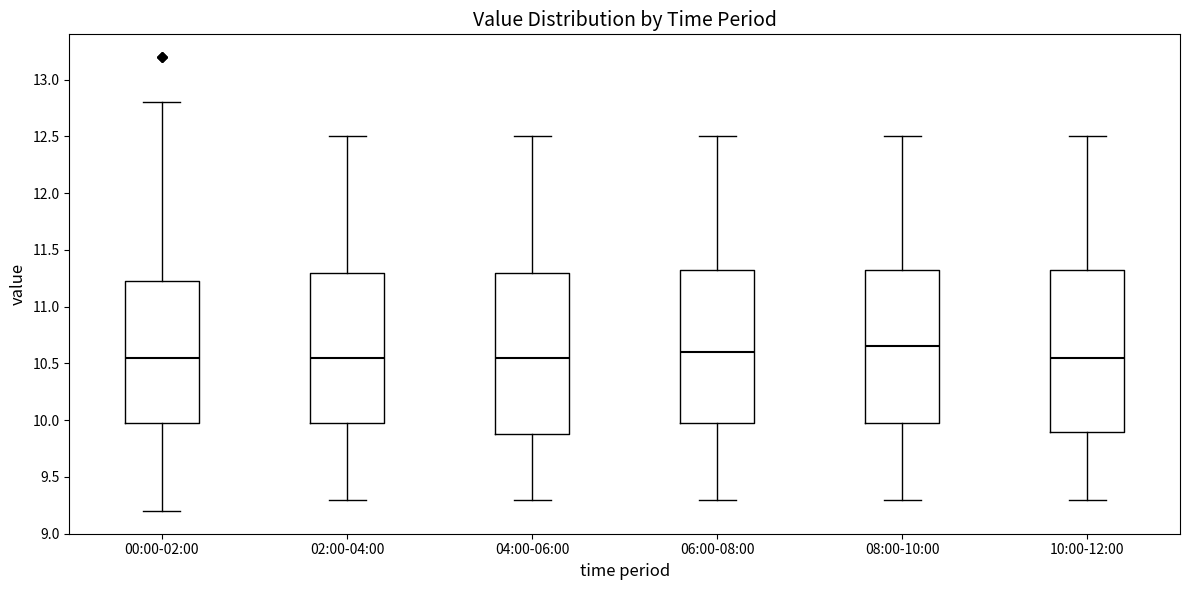

Reading left to right, transcribe this box plot: for each box, give where its median line is, the range the box spans, and where its two whiskers end, as read against the y-axis. The values are not printed on the chart, so give them approximately, as read against the axis.

00:00-02:00: median 10.55, box 10.00 to 11.25, whiskers 9.20 to 12.80
02:00-04:00: median 10.55, box 10.00 to 11.30, whiskers 9.30 to 12.50
04:00-06:00: median 10.55, box 9.90 to 11.30, whiskers 9.30 to 12.50
06:00-08:00: median 10.60, box 10.00 to 11.35, whiskers 9.30 to 12.50
08:00-10:00: median 10.65, box 10.00 to 11.35, whiskers 9.30 to 12.50
10:00-12:00: median 10.55, box 9.90 to 11.35, whiskers 9.30 to 12.50